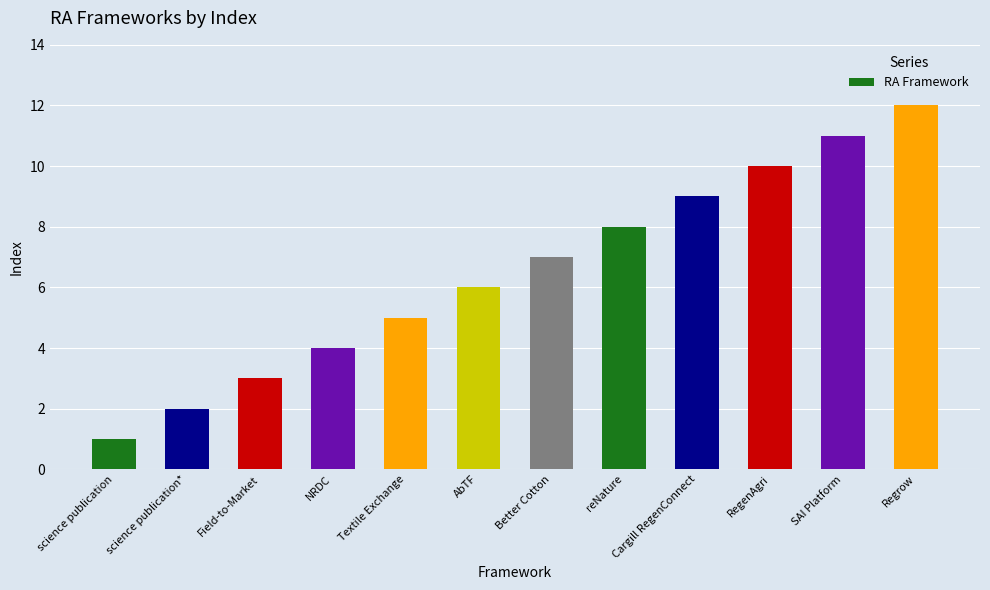

At which label is the value closest to 6?

AbTF